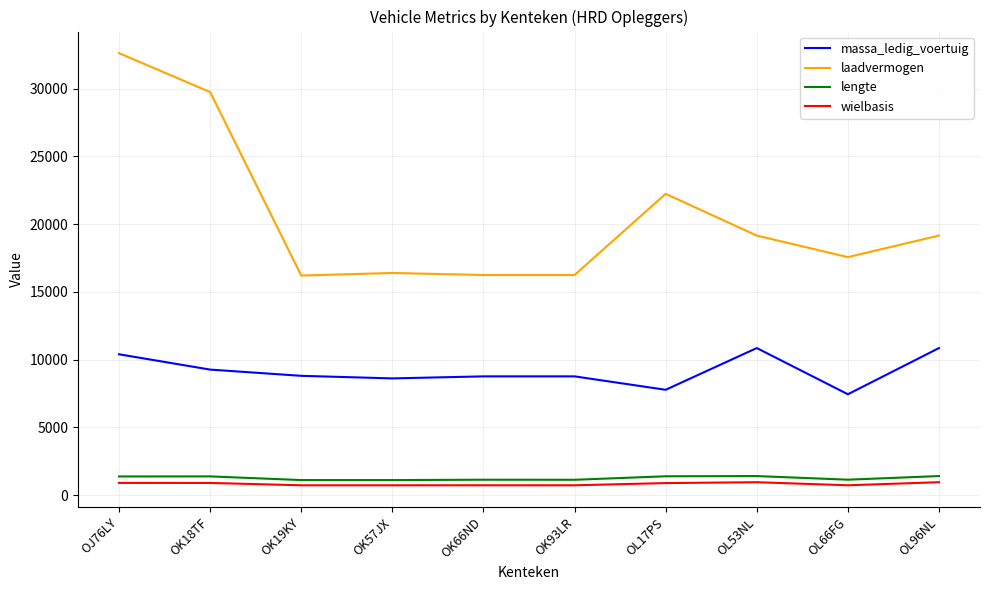

What is the smallest value displayed?

724